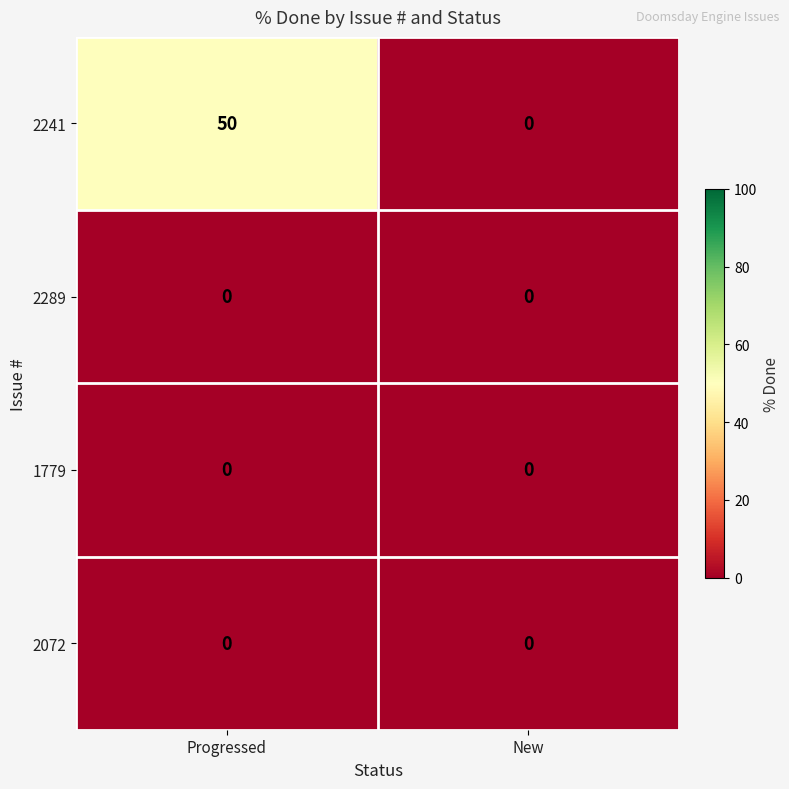

Reading right to left, what are all the values shown in this chart?

2241: New=0	Progressed=50
2289: New=0	Progressed=0
1779: New=0	Progressed=0
2072: New=0	Progressed=0